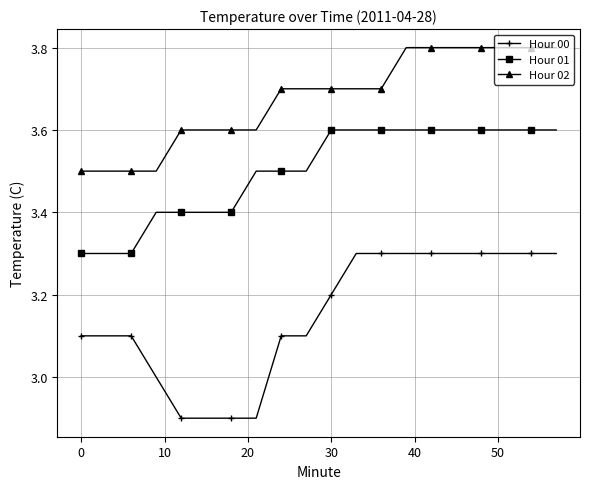

True or false: Hour 02 and Hour 00 intersect in this chart.

False